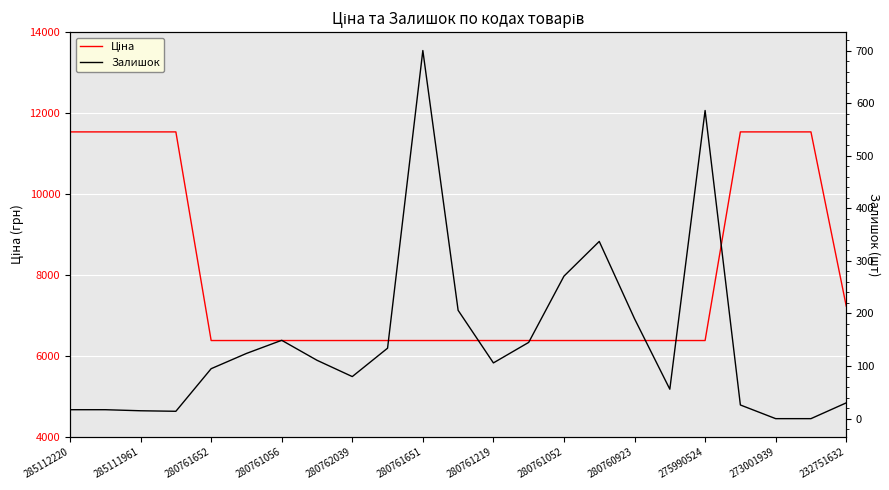

True or false: Ціна has a value of 6383.7 at 280760923.

True